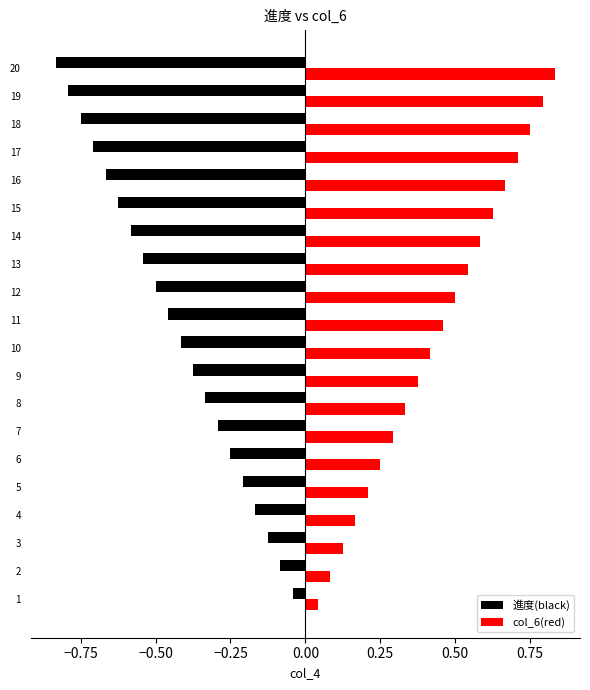

True or false: col_6(red) has a value of 0.4 at 7.

False